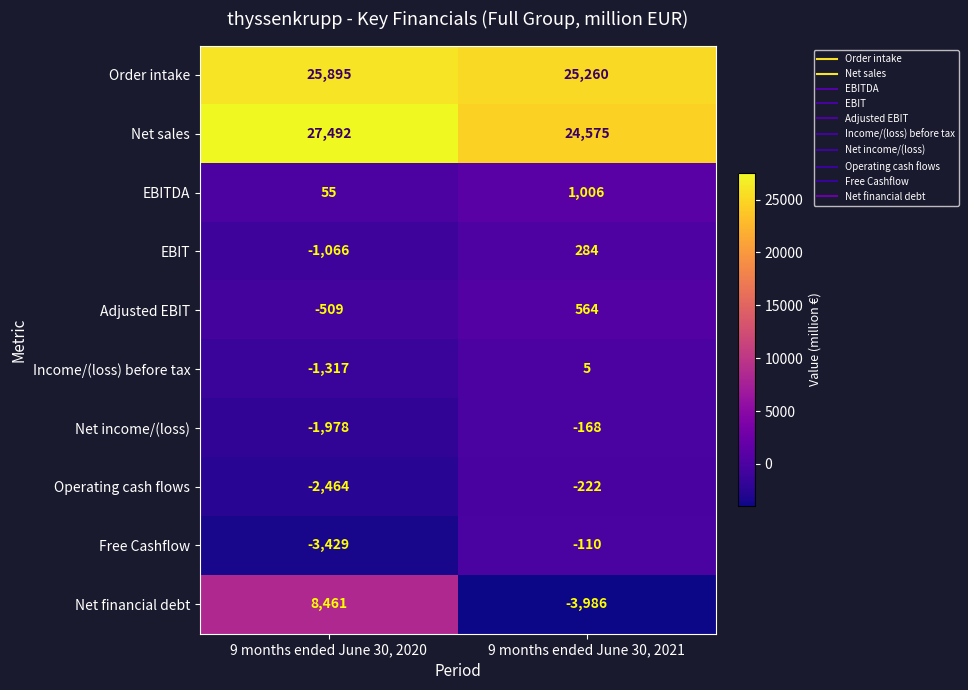

Reading left to right, transcribe all the data shown in this chart.

Order intake: 25895	25260
Net sales: 27492	24575
EBITDA: 55	1006
EBIT: -1066	284
Adjusted EBIT: -509	564
Income/(loss) before tax: -1317	5
Net income/(loss): -1978	-168
Operating cash flows: -2464	-222
Free Cashflow: -3429	-110
Net financial debt: 8461	-3986